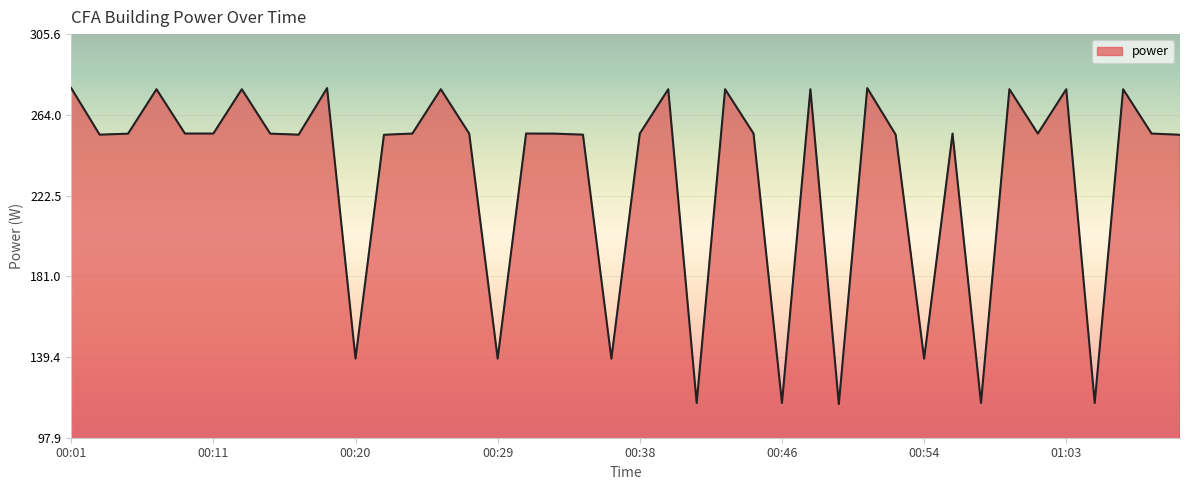

How many lines are shown in the chart?

1